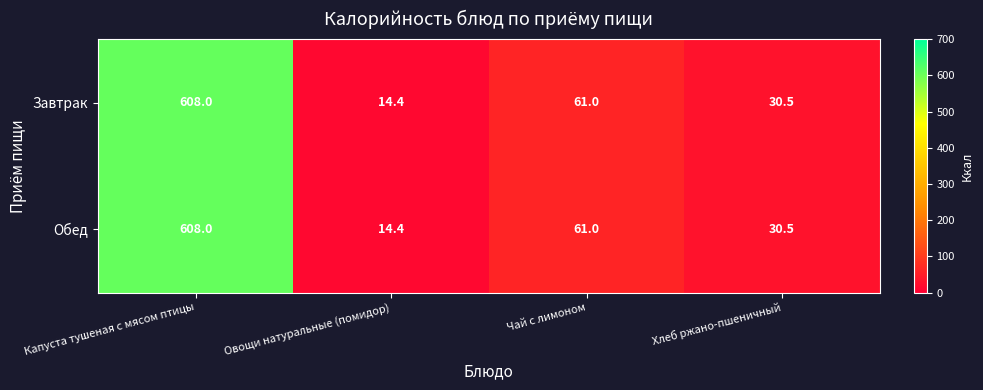

What is the total value across all series at Капуста тушеная с мясом птицы?

1216.0